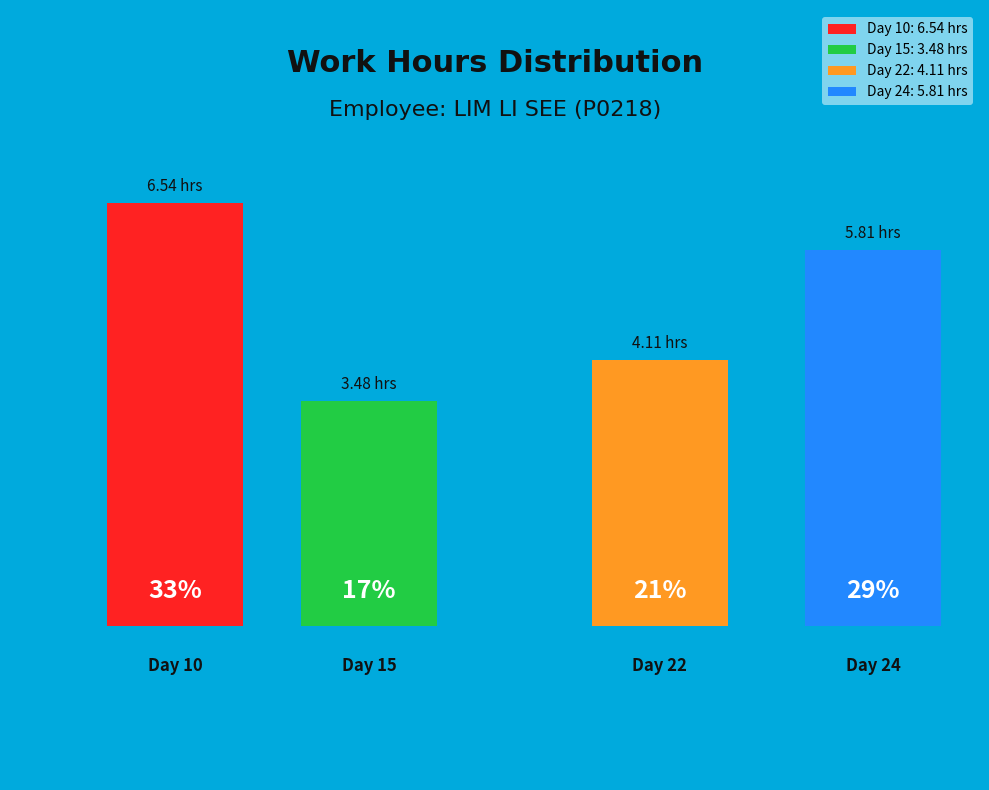

What is the smallest slice in the pie chart?

Day 15